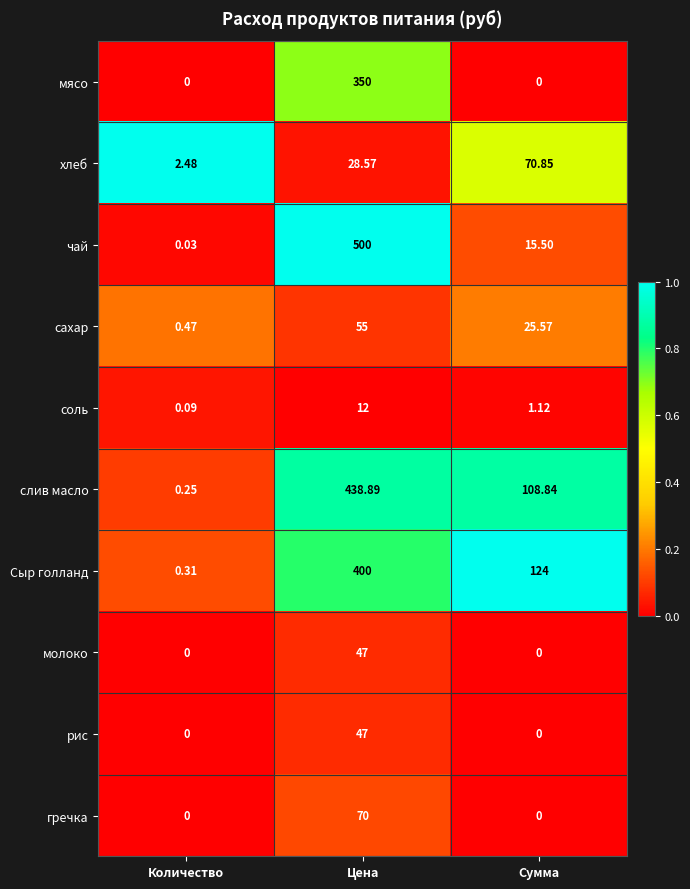

Which series has the widest spread of values?

чай